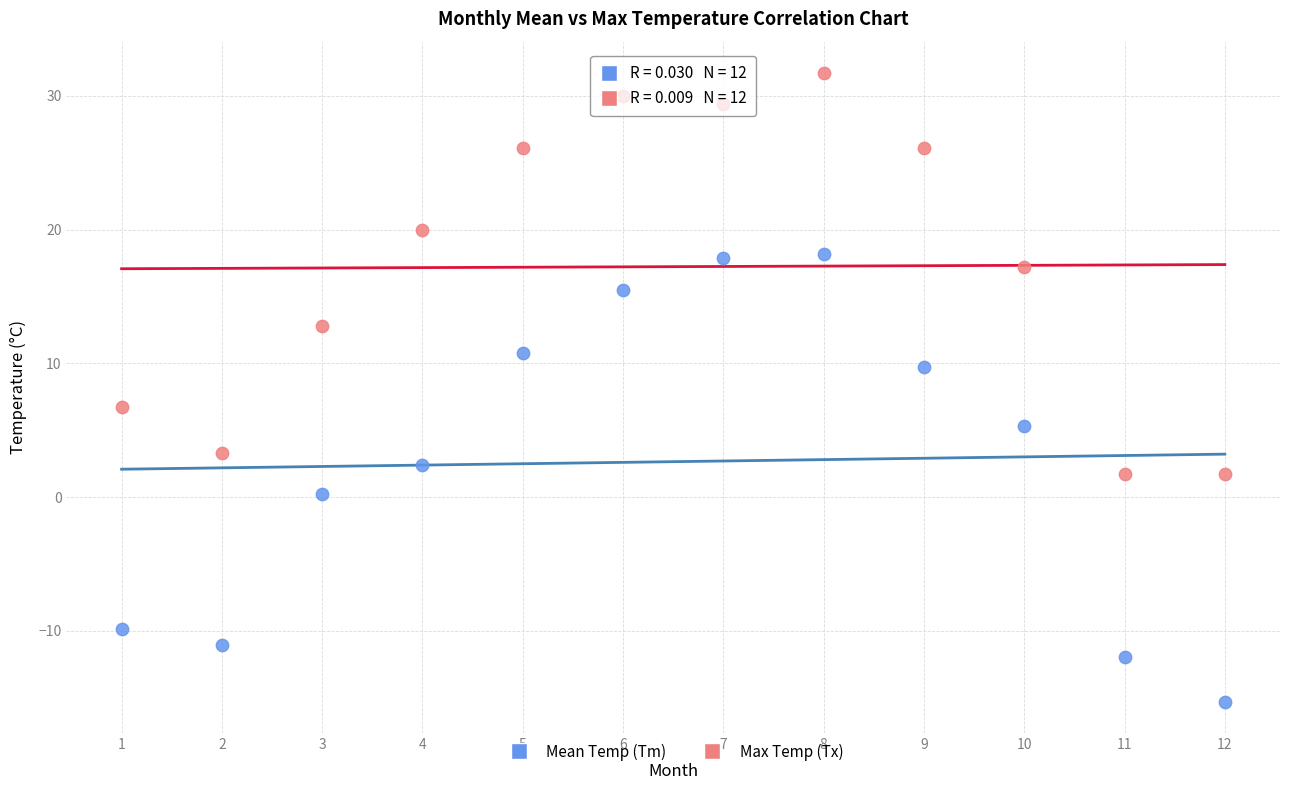

What are all the series names shown in the legend?

Mean Temp (Tm), Max Temp (Tx)